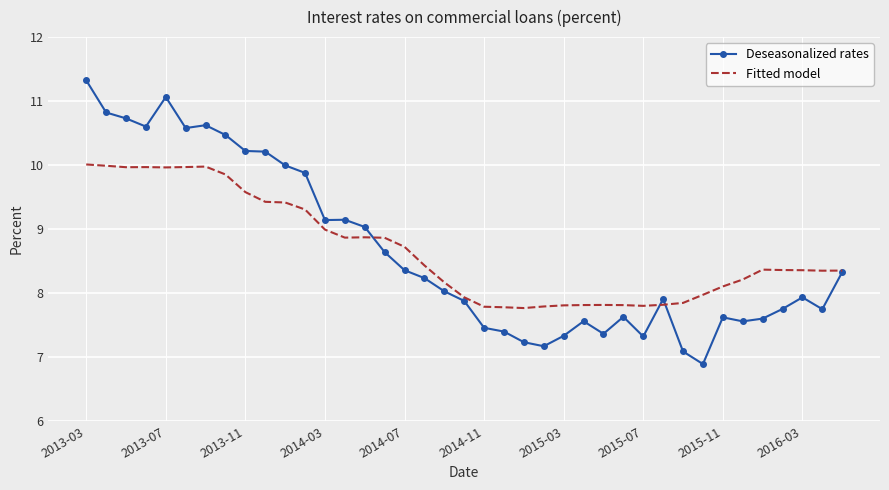

List the series in order of their peak value, highest first.

Deseasonalized rates, Fitted model